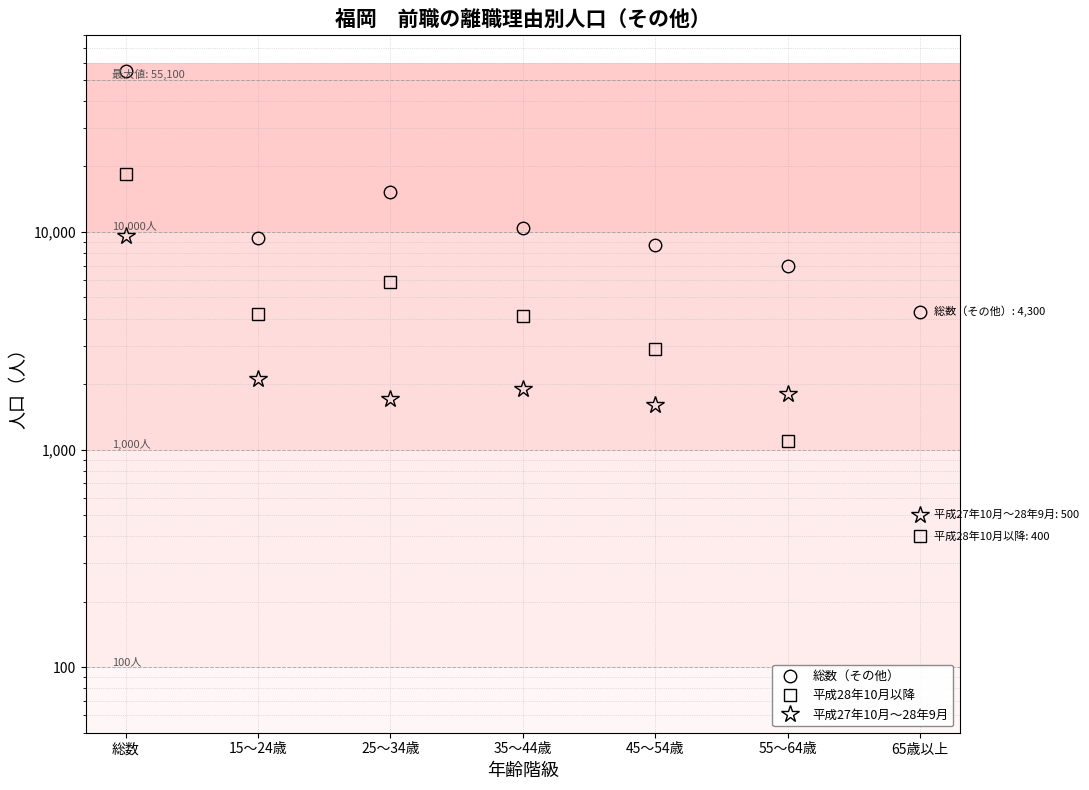

Reading right to left, extract all data points from this chart.

総数（その他）: 4300	7000	8700	10400	15300	9400	55100
平成28年10月以降: 400	1100	2900	4100	5900	4200	18500
平成27年10月～28年9月: 500	1800	1600	1900	1700	2100	9600